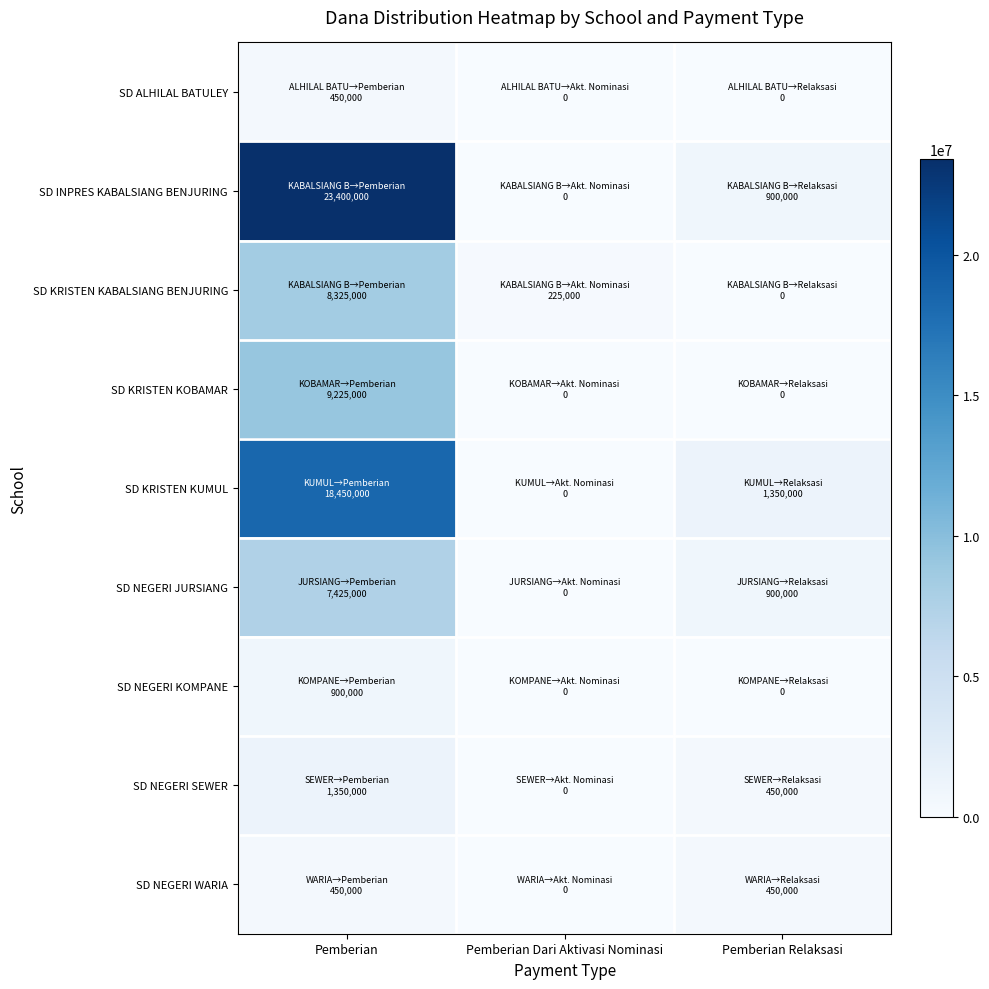

Between Pemberian Dari Aktivasi Nominasi and Pemberian Relaksasi, which series saw the biggest shift?

SD KRISTEN KUMUL